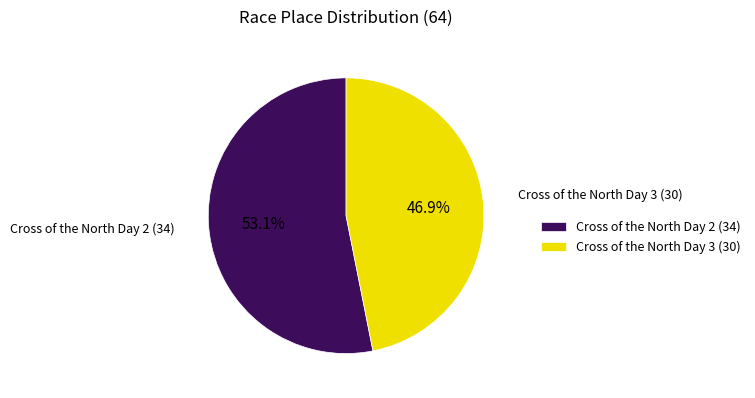

The Cross of the North Day 2 slice represents 62% of the pie. True or false?

False